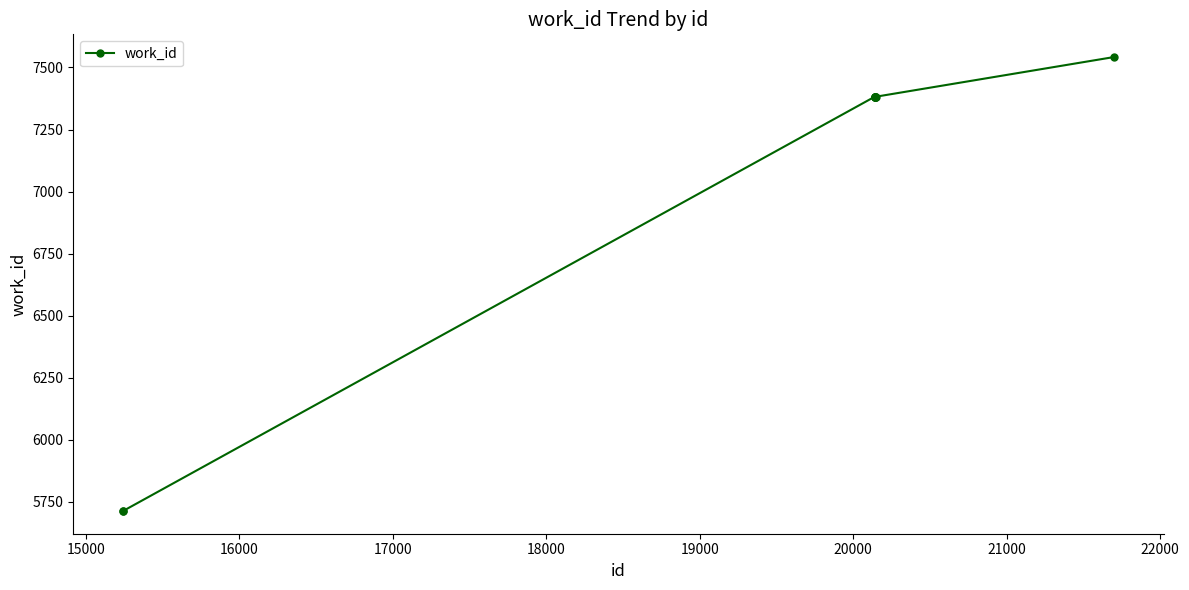

What is the maximum value shown in the chart?

7542